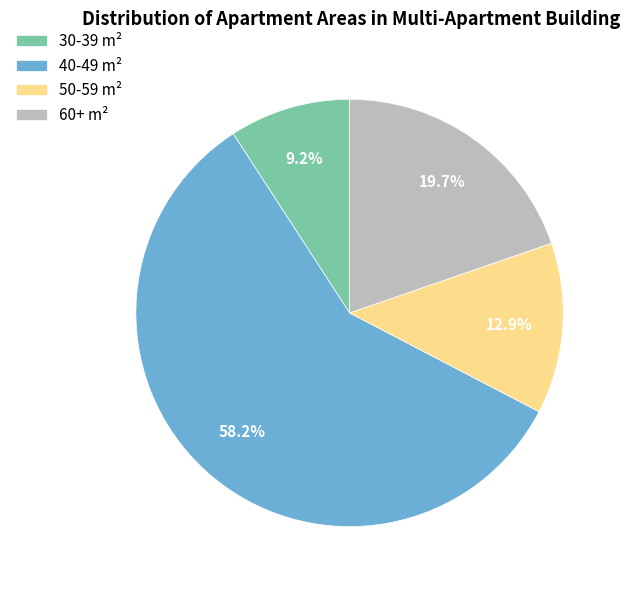

Which category accounts for the majority?

40-49 m²